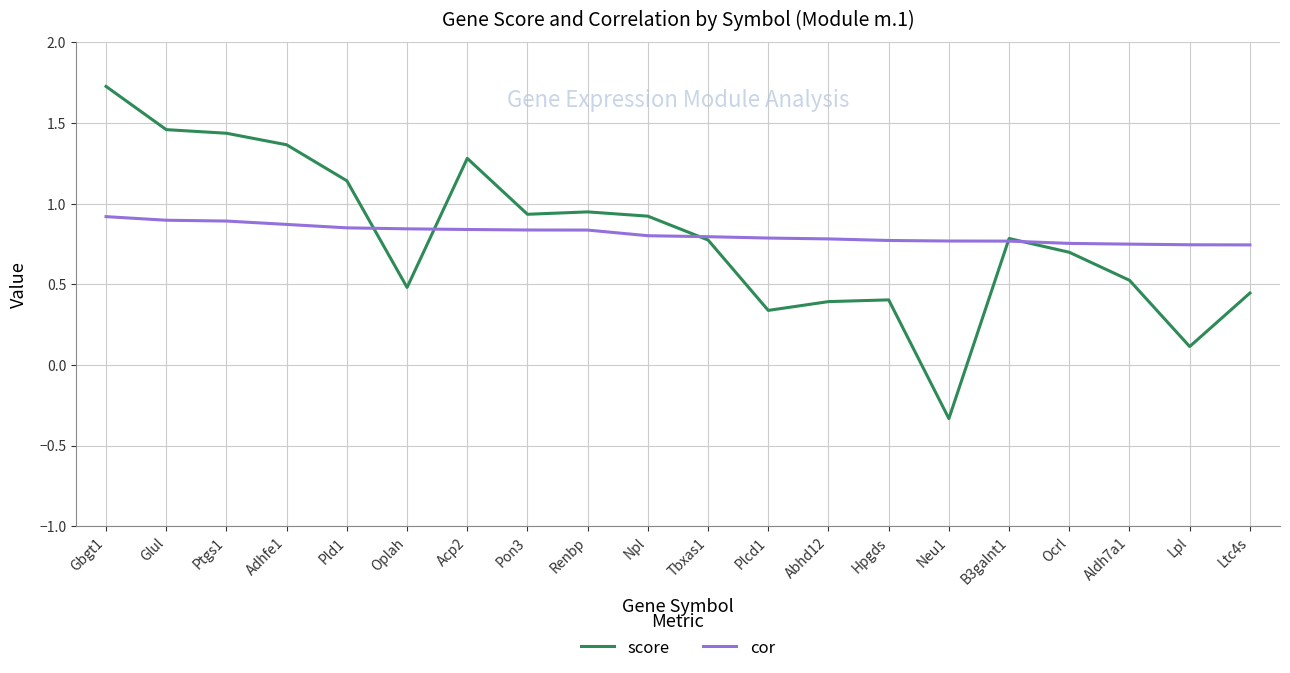

What position from the right is Abhd12?

8